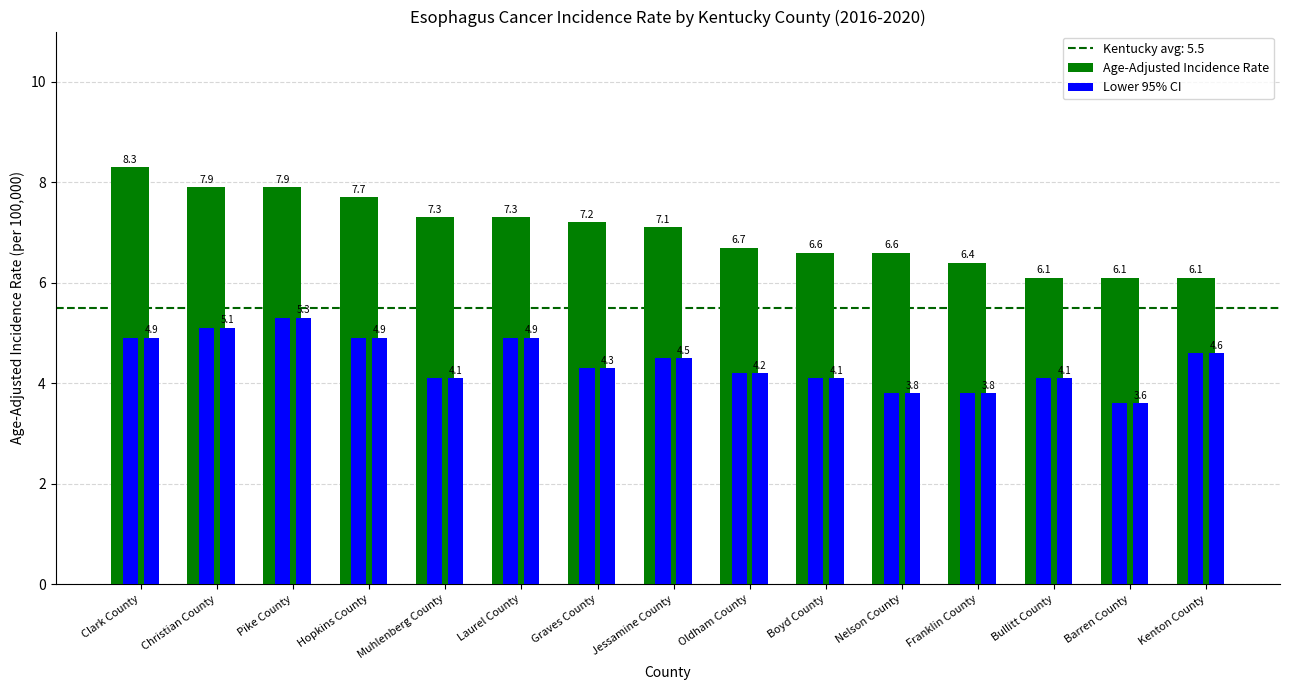

Reading left to right, what are all the values shown in this chart?

Age-Adjusted Incidence Rate: Clark County=8.3	Christian County=7.9	Pike County=7.9	Hopkins County=7.7	Muhlenberg County=7.3	Laurel County=7.3	Graves County=7.2	Jessamine County=7.1	Oldham County=6.7	Boyd County=6.6	Nelson County=6.6	Franklin County=6.4	Bullitt County=6.1	Barren County=6.1	Kenton County=6.1
Lower 95% CI: Clark County=4.9	Christian County=5.1	Pike County=5.3	Hopkins County=4.9	Muhlenberg County=4.1	Laurel County=4.9	Graves County=4.3	Jessamine County=4.5	Oldham County=4.2	Boyd County=4.1	Nelson County=3.8	Franklin County=3.8	Bullitt County=4.1	Barren County=3.6	Kenton County=4.6